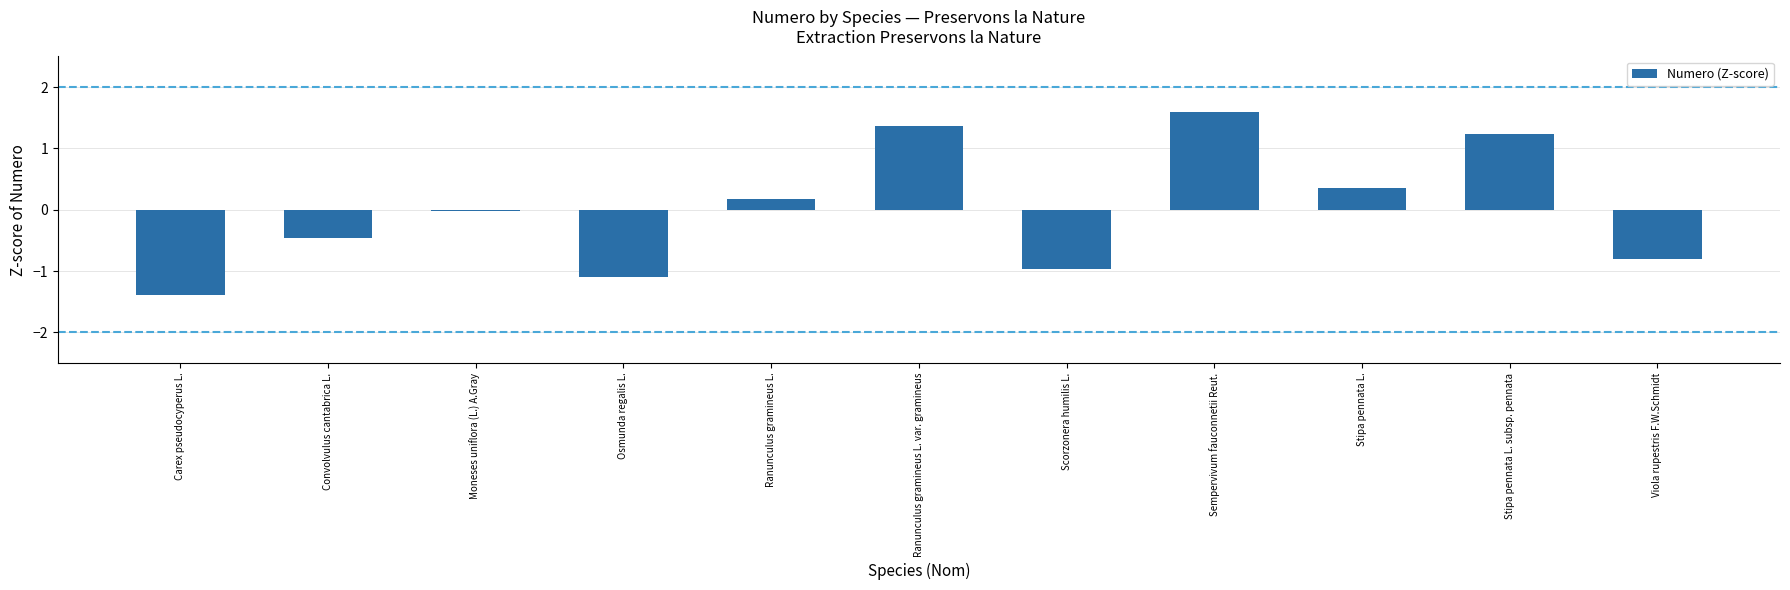

Are the bars grouped side by side (vs. stacked)?

No